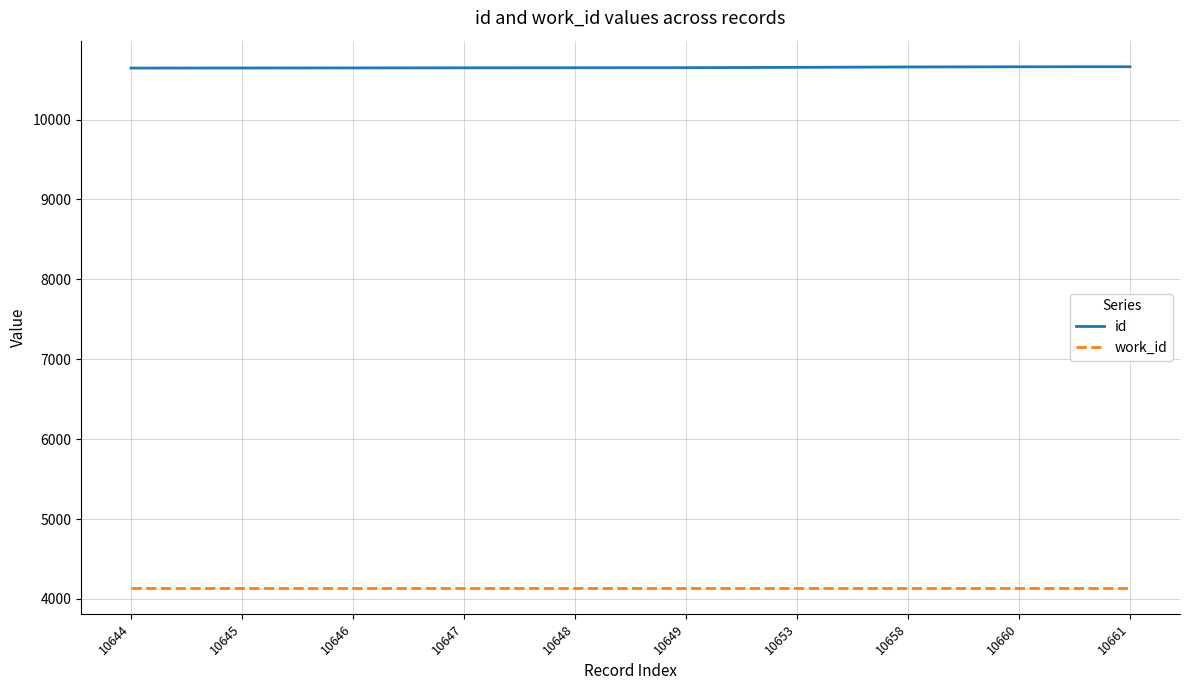

The value of id at 10648 is 10648. True or false?

True